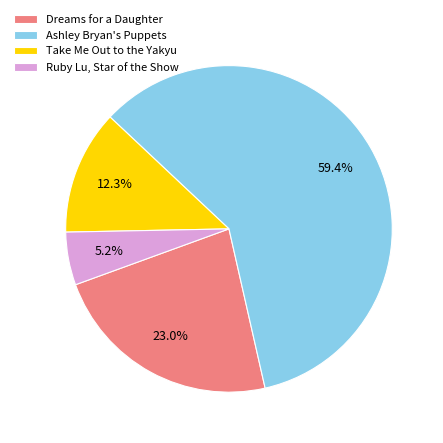

Is it true that Ruby Lu, Star of the Show is 17% of the pie?

False